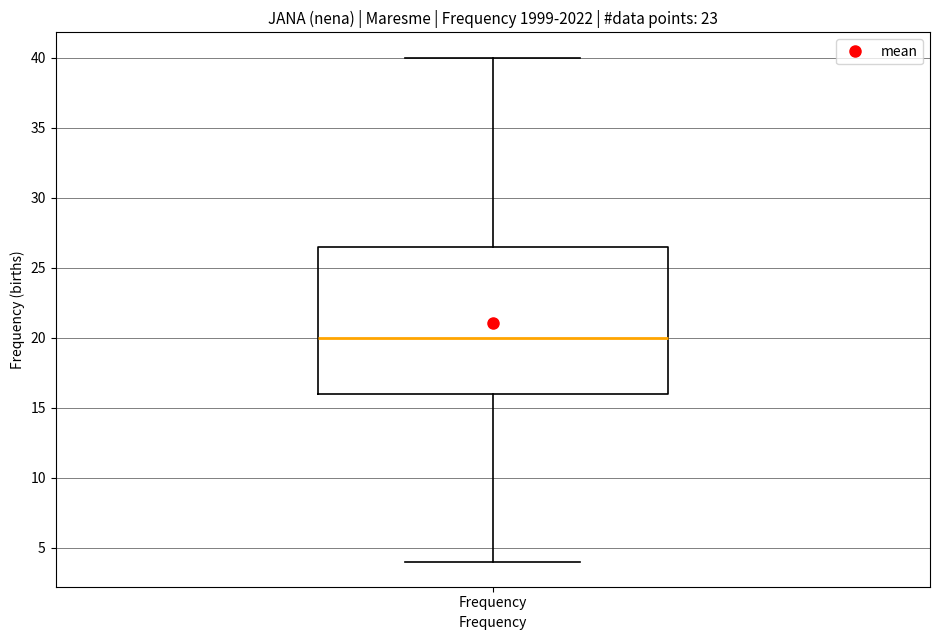

Transcribe this box plot: give where the median line is, the range the box spans, and where the two whiskers end, as read against the y-axis. The values are not printed on the chart, so give them approximately, as read against the axis.

median 20.0, box 16.0 to 26.5, whiskers 4.0 to 40.0